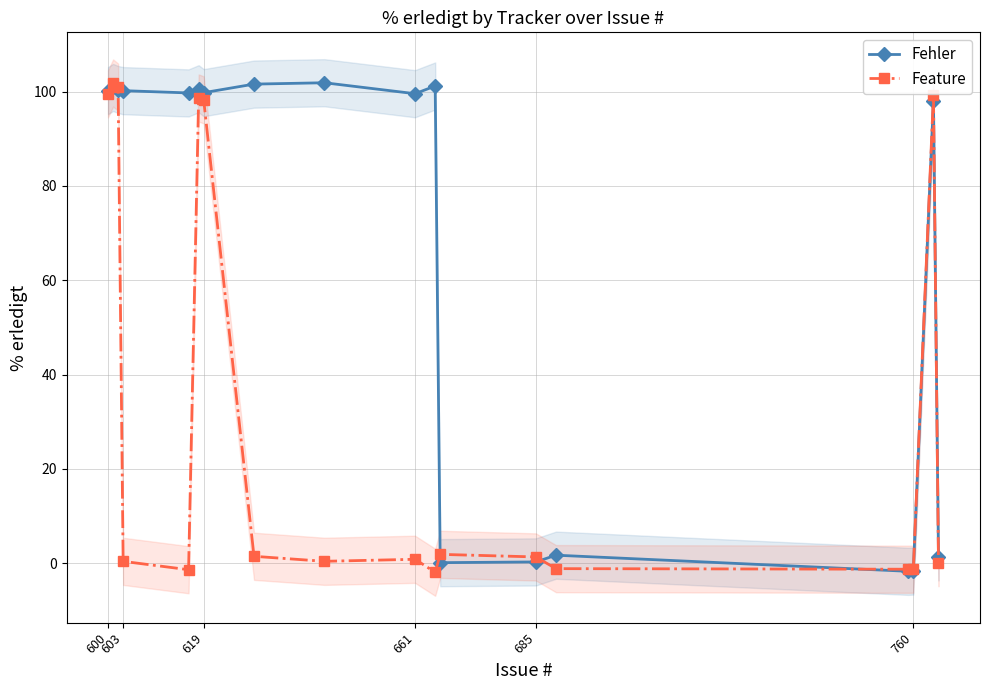

What is the sum of the Fehler values at 13 and 8?

103.6